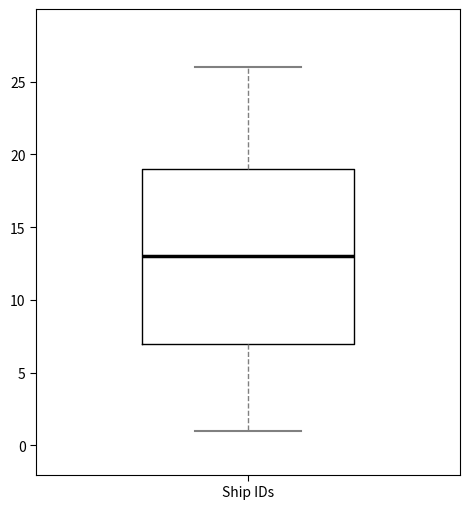

Where is the lower edge of the box for Ship IDs on the y-axis? The values are not printed on the chart, so give them approximately, as read against the axis.

7